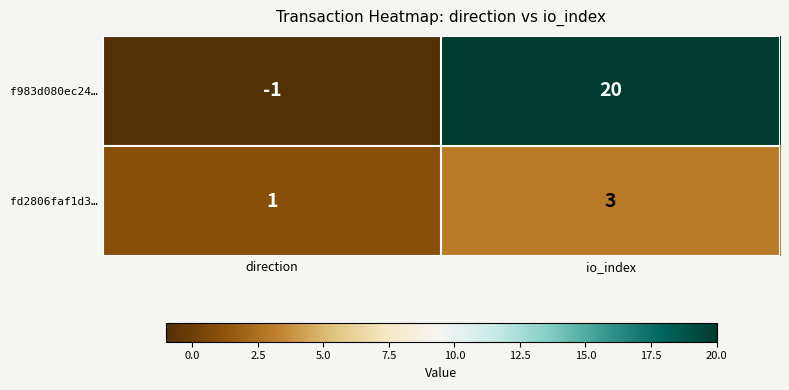

The value of fd2806faf1d3… at io_index is 1. True or false?

False